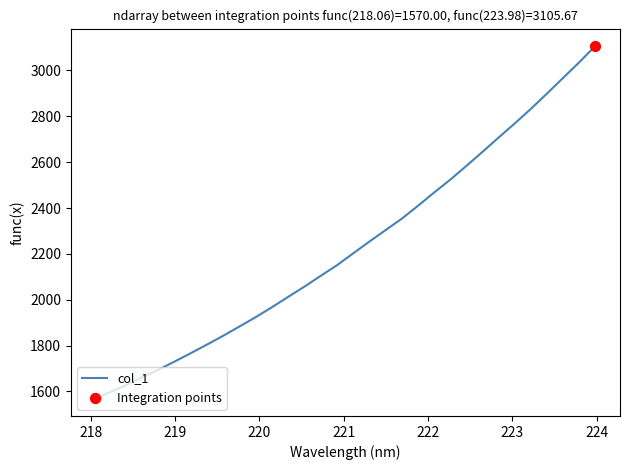

What is the smallest value displayed?

1570.0